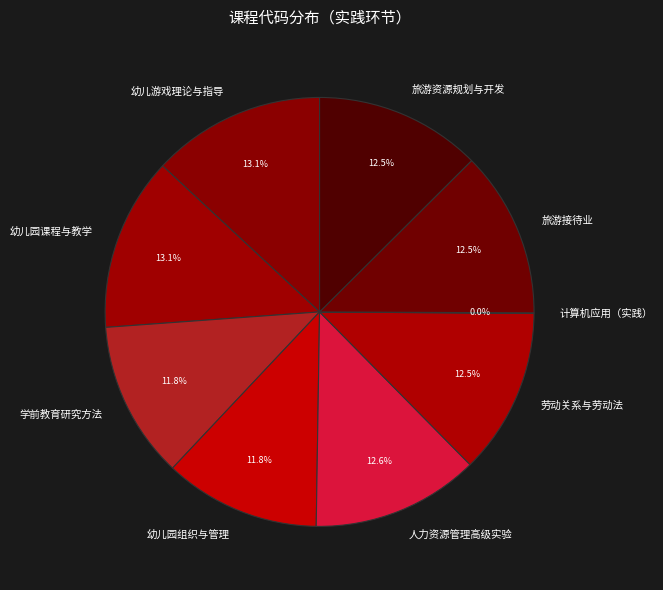

Do 旅游接待业 and 幼儿园课程与教学 together represent more than half of the pie?

No